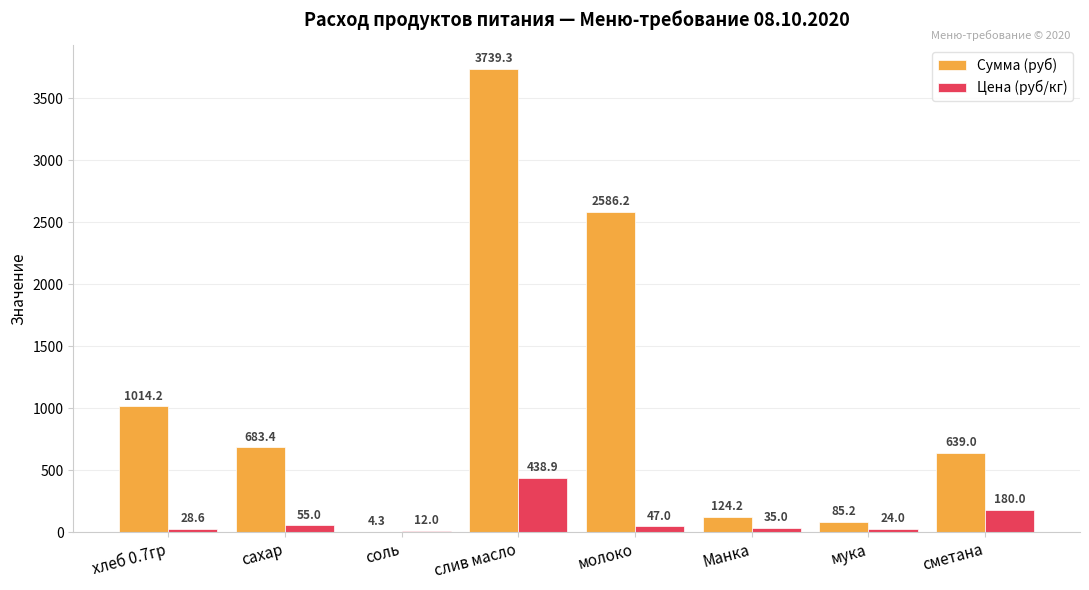

What is the maximum value for Цена (руб/кг)?

438.9